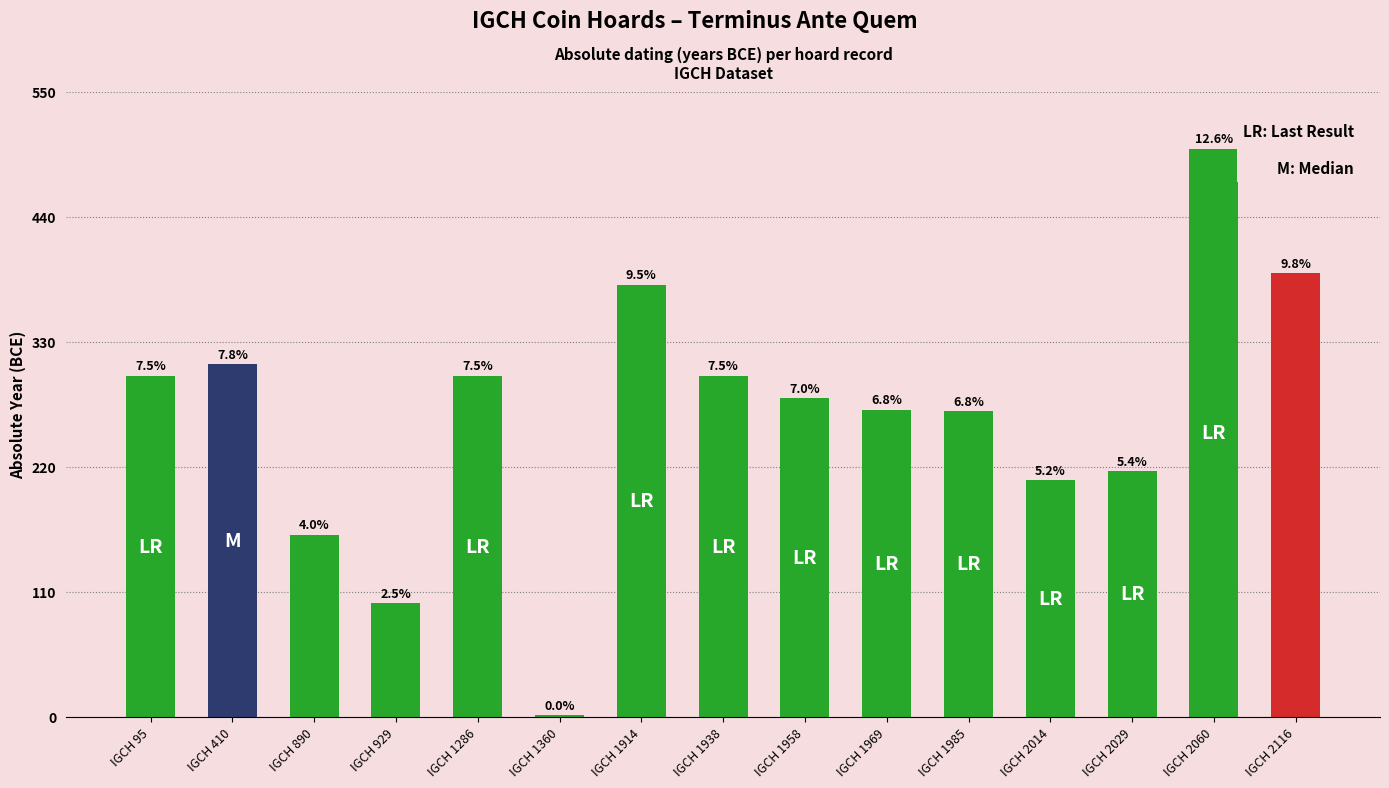

Which label corresponds to the smallest value in the chart?

IGCH 1360